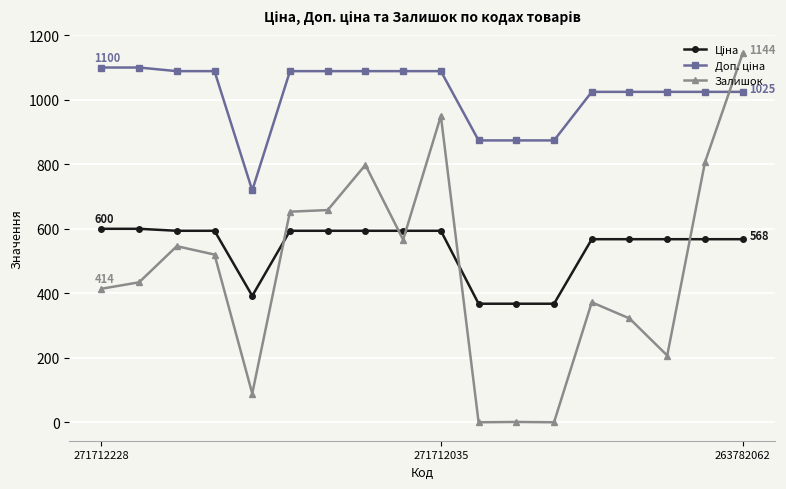

What is the difference between the maximum and minimum values in the Залишок series?

1144.0